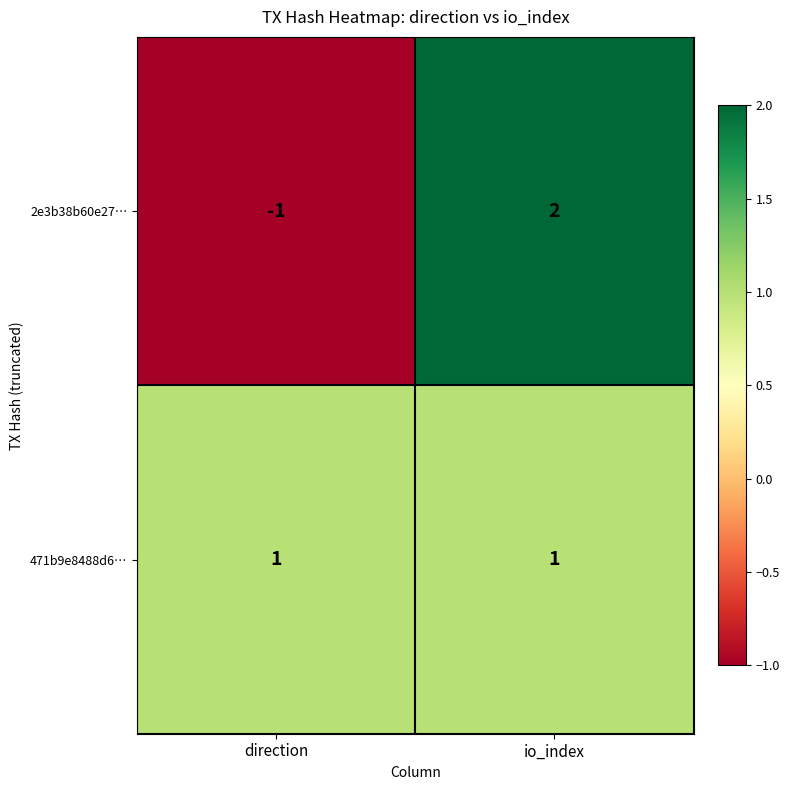

List the labels in order of 2e3b38b60e27… value, largest first.

io_index, direction